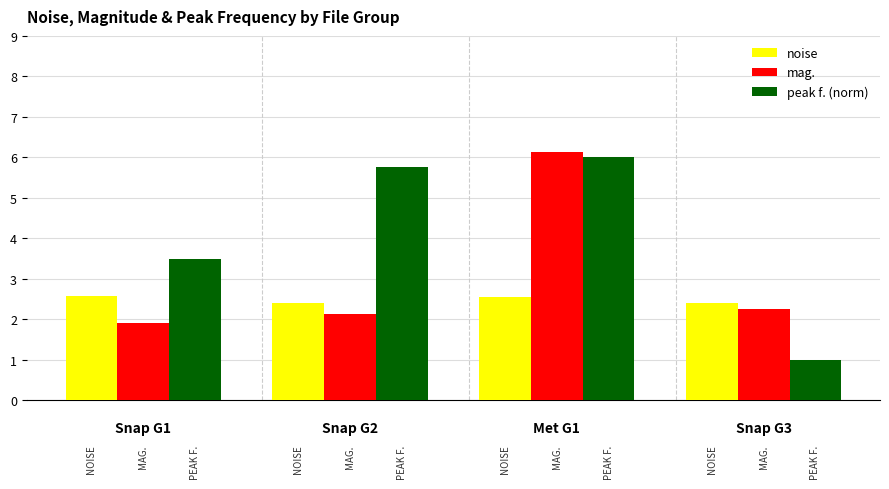

At which category does the chart reach its peak across all series?


Met G1